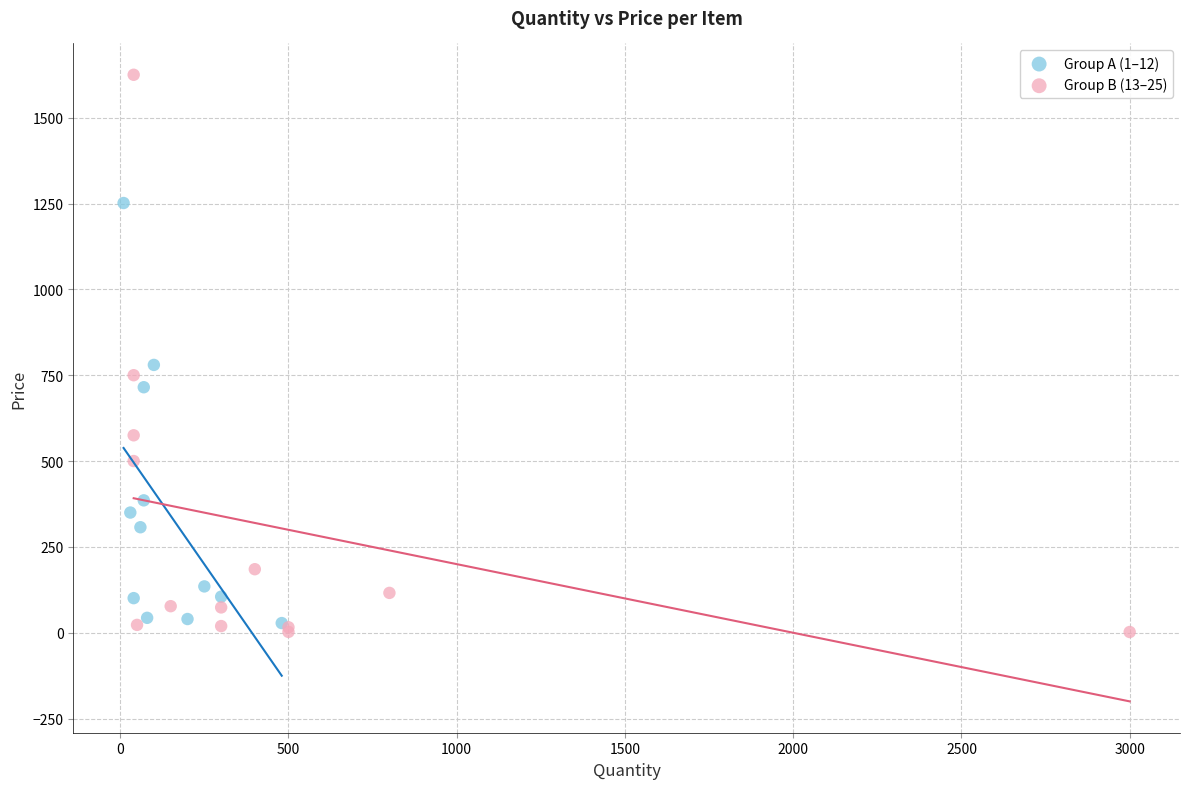

Which series has the largest Y range (max minus min)?

Group B (13–25)